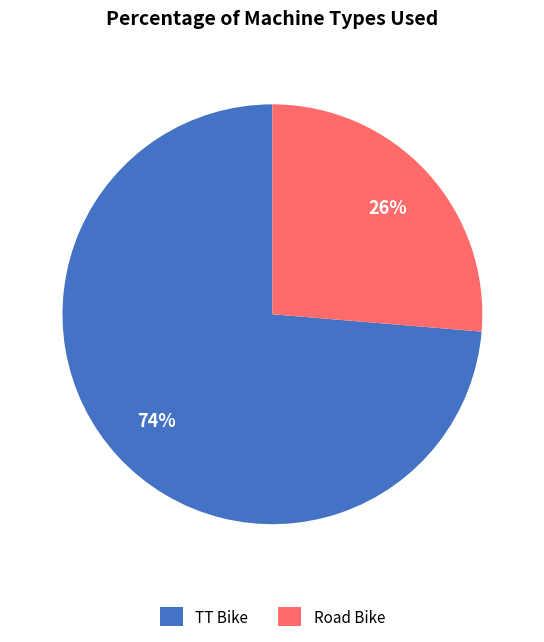

To the nearest percent, what is the combined percentage of Road Bike and TT Bike?

100%